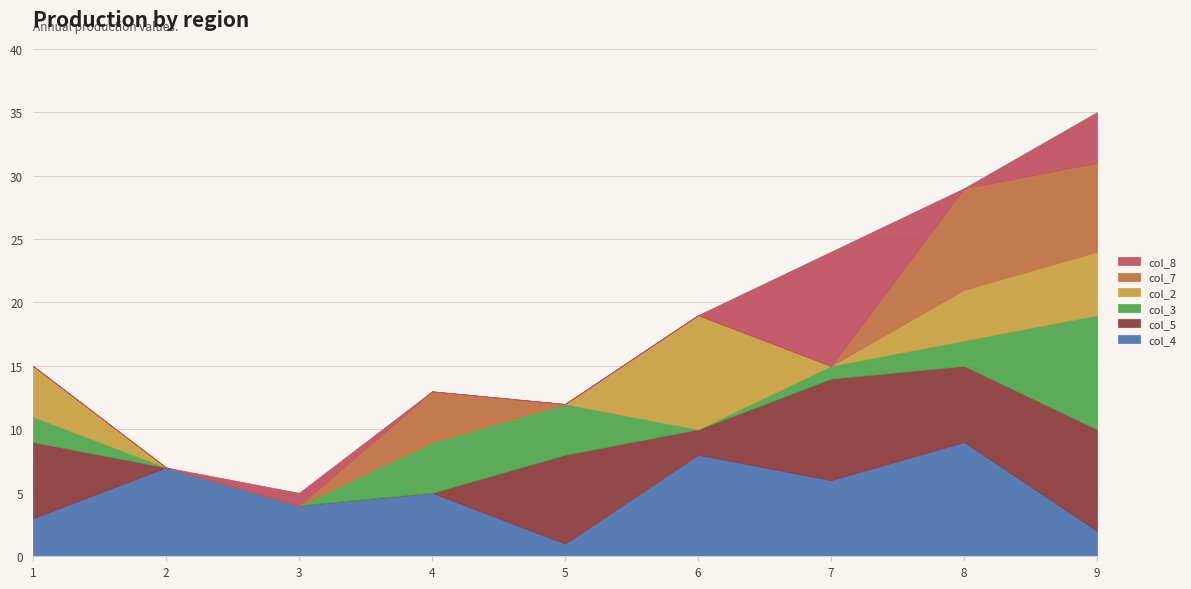

In col_3, how many points are lower than both neighbors (excluding endpoints)?

1